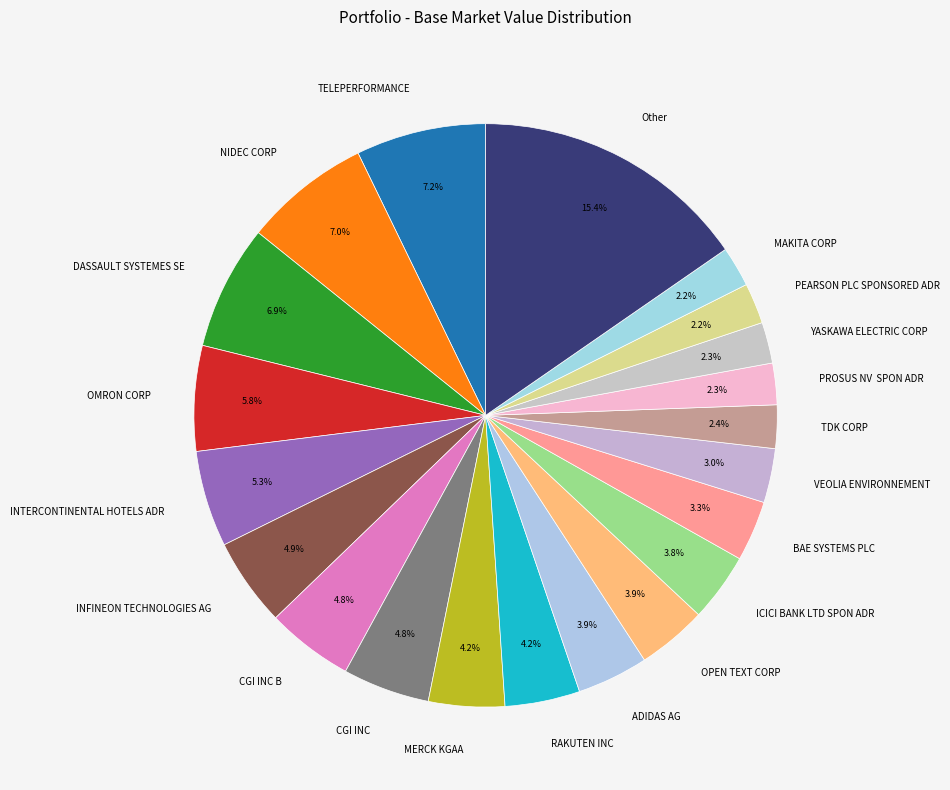

Between DASSAULT SYSTEMES SE and VEOLIA ENVIRONNEMENT, which is larger?

DASSAULT SYSTEMES SE